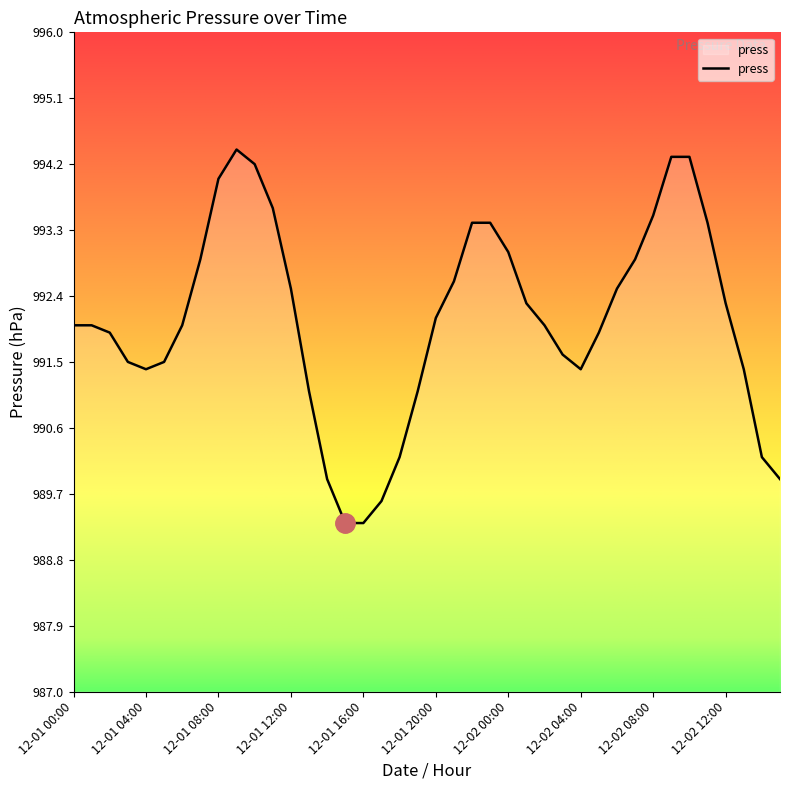

What is the minimum value shown in the chart?

989.3